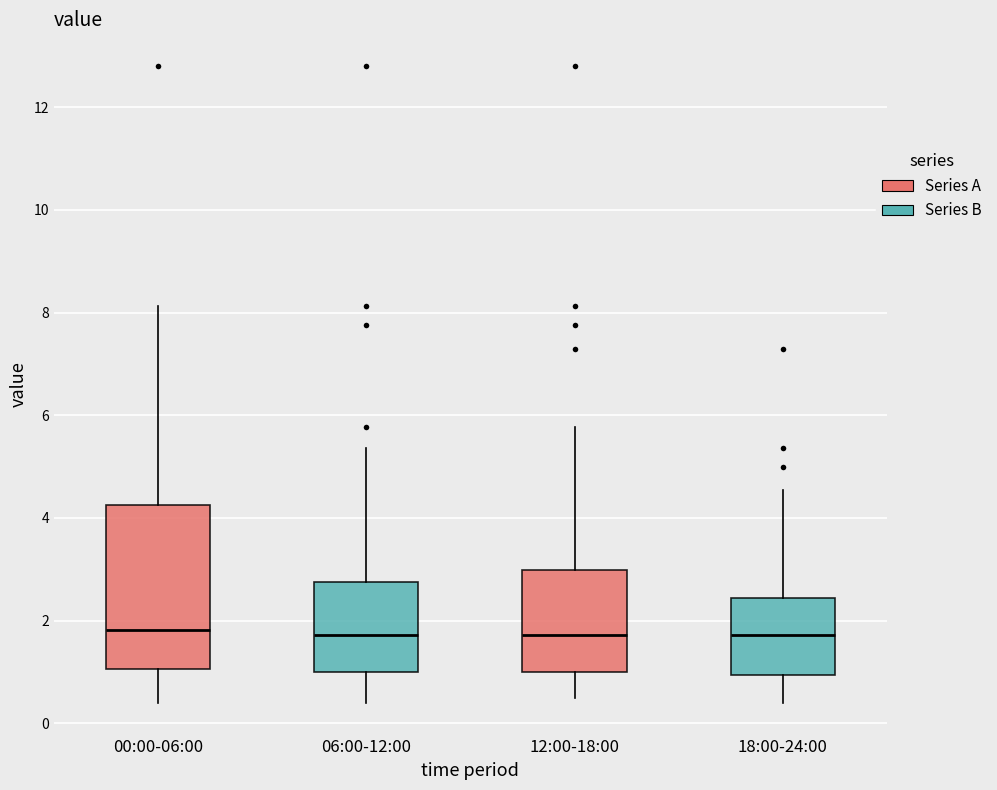

Where does the upper whisker of the box for 00:00-06:00 end on the y-axis? The values are not printed on the chart, so give them approximately, as read against the axis.

8.2